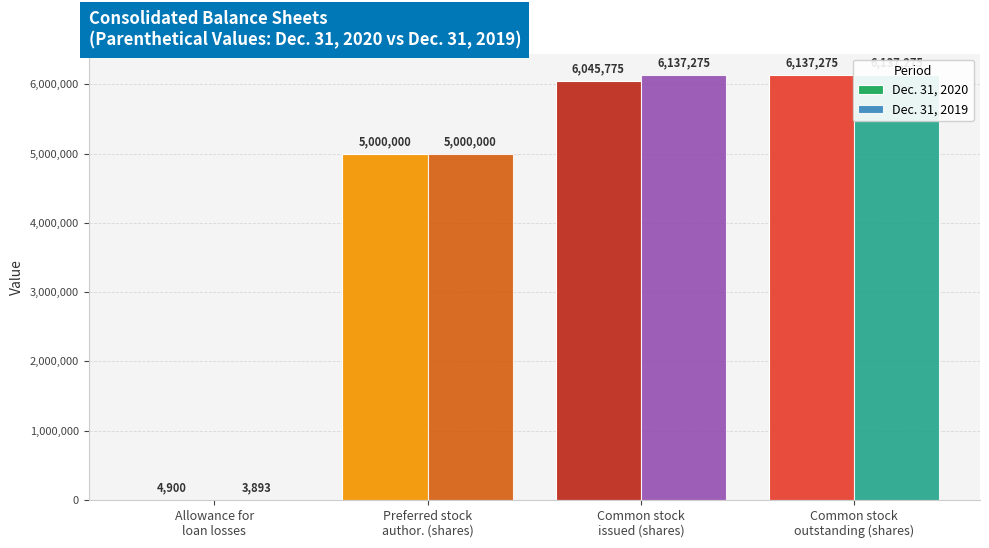

Reading left to right, transcribe all the data shown in this chart.

Dec. 31, 2020: Allowance for
loan losses=4900	Preferred stock
author. (shares)=5000000	Common stock
issued (shares)=6045775	Common stock
outstanding (shares)=6137275
Dec. 31, 2019: Allowance for
loan losses=3893	Preferred stock
author. (shares)=5000000	Common stock
issued (shares)=6137275	Common stock
outstanding (shares)=6137275